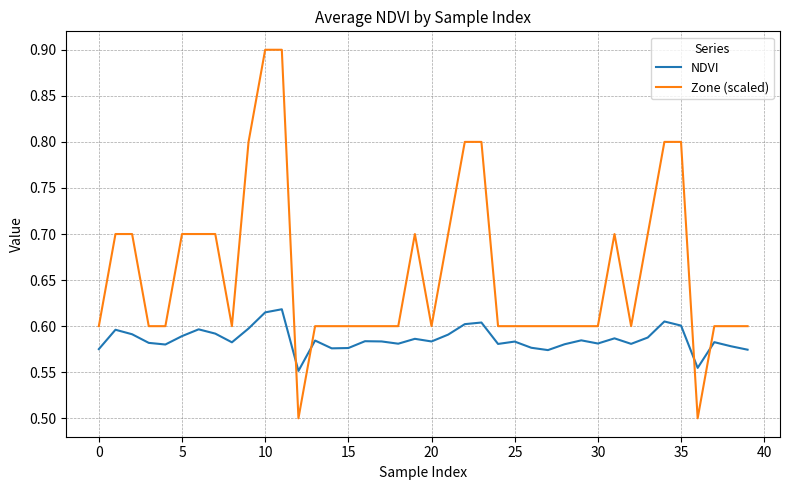

How many times do NDVI and Zone (scaled) cross each other?

4